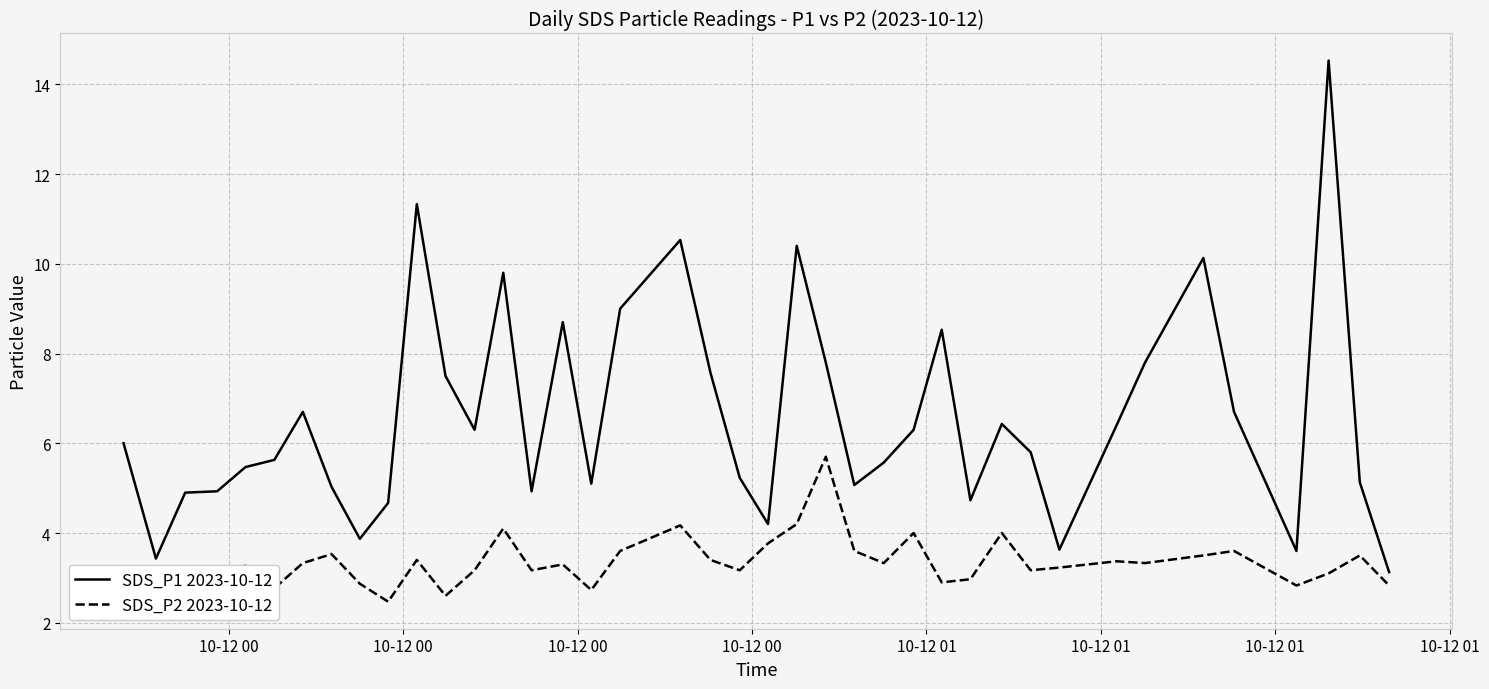

What is the maximum value for SDS_P1 2023-10-12?

14.5